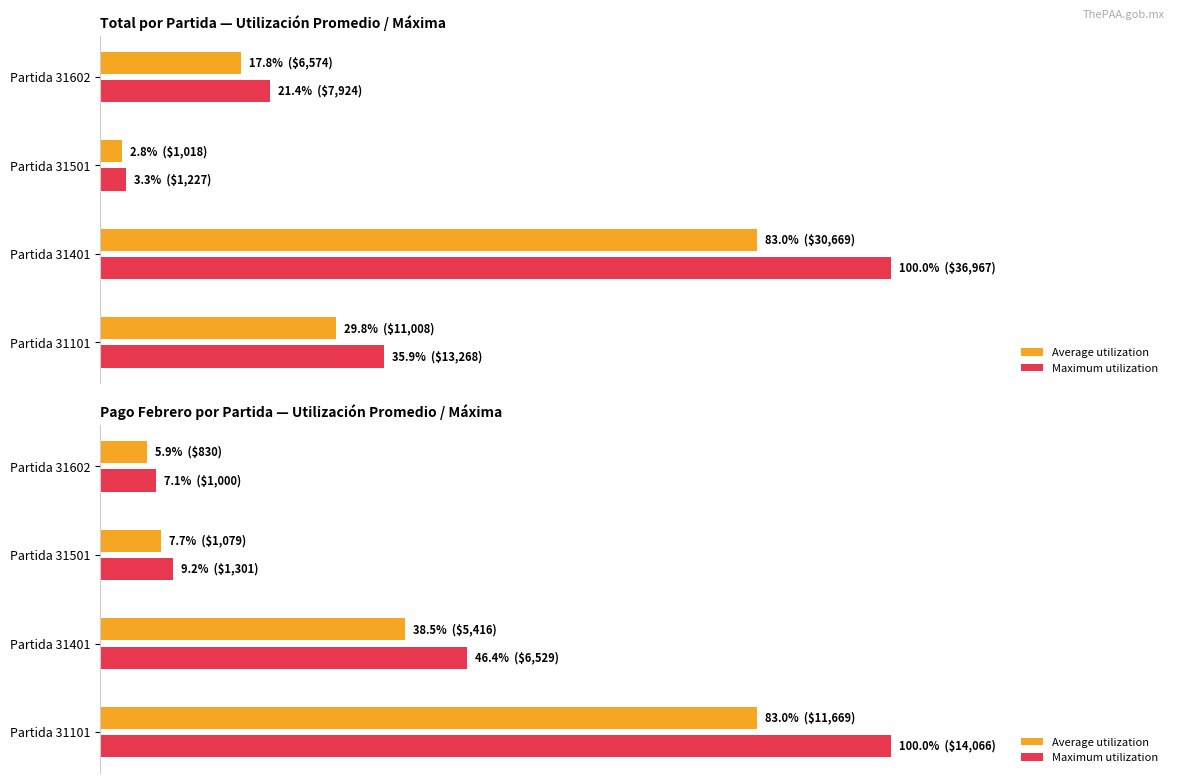

What is the average value of the Average utilization series?

0.3